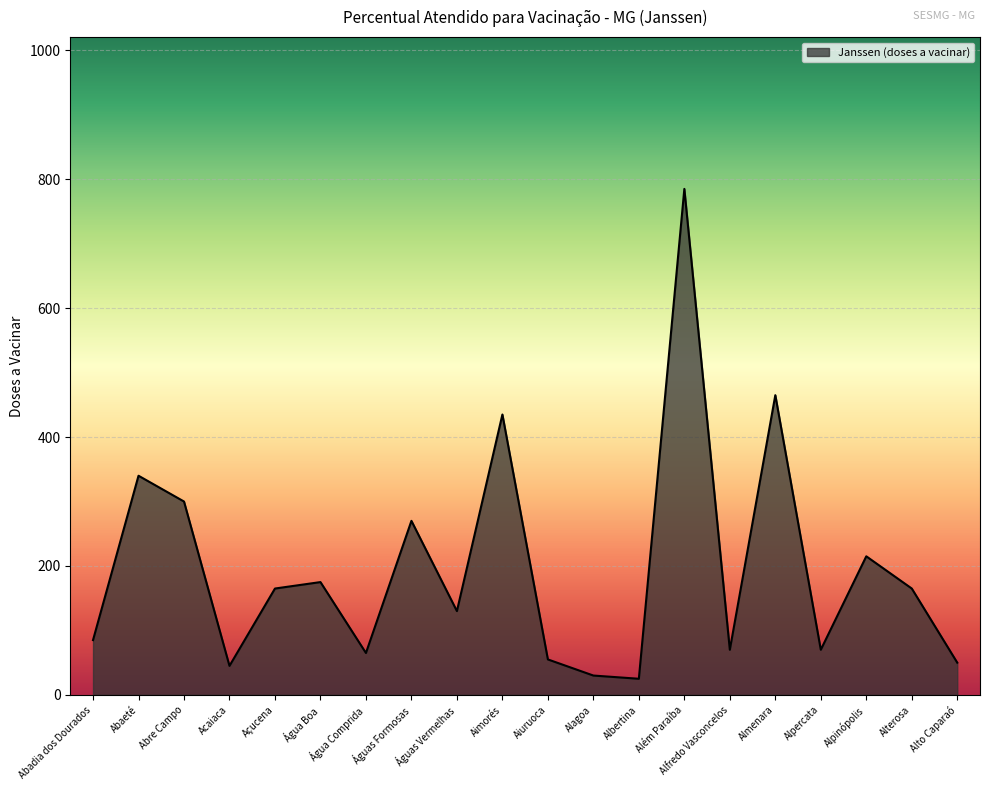

Approximately how many times larger is the value at Almenara compared to Água Comprida?

7.2